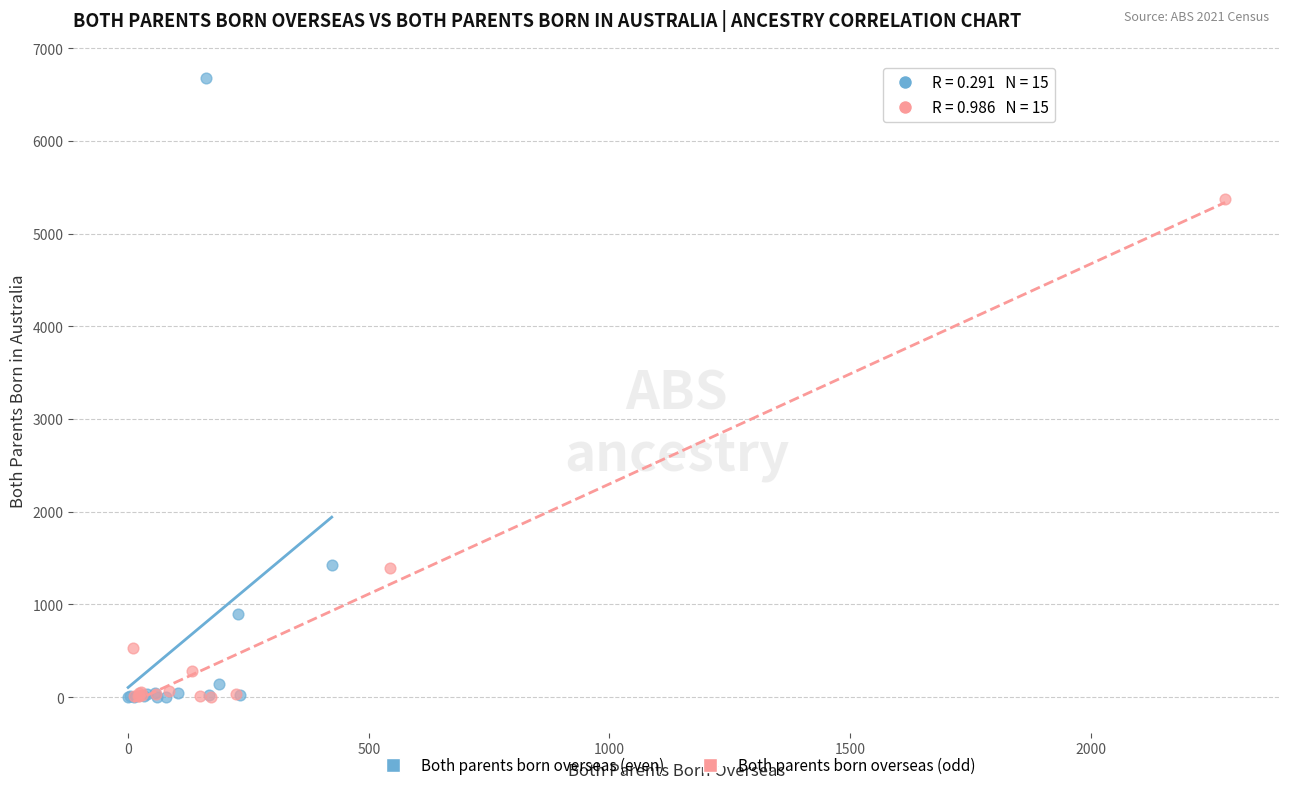

Which series has the largest Y range (max minus min)?

Both parents born overseas (even)